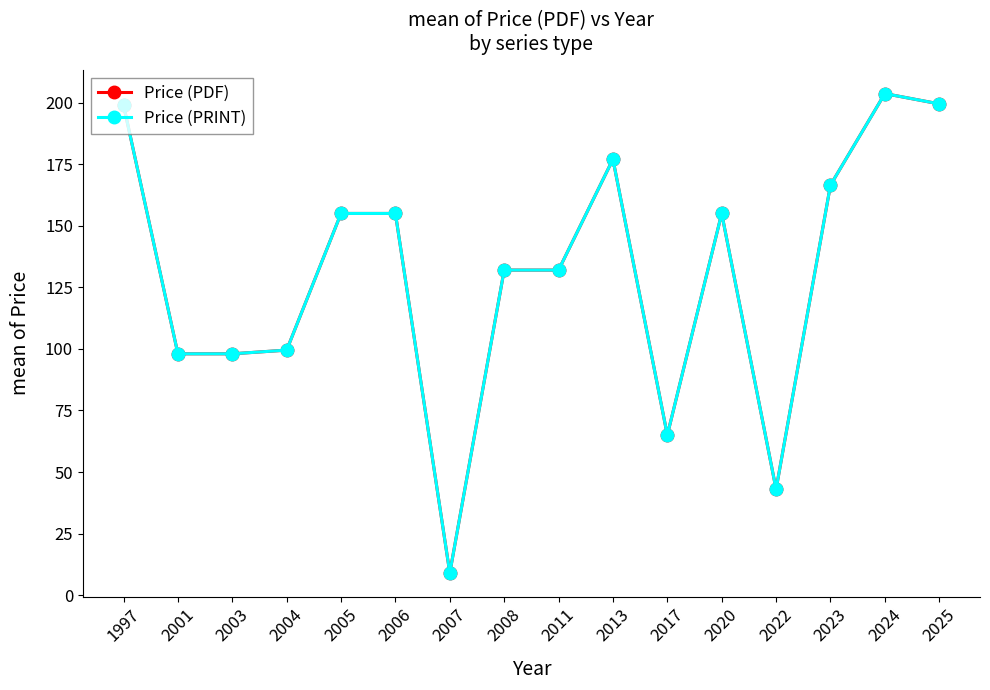

Where is the first local minimum for Price (PDF)?

2007